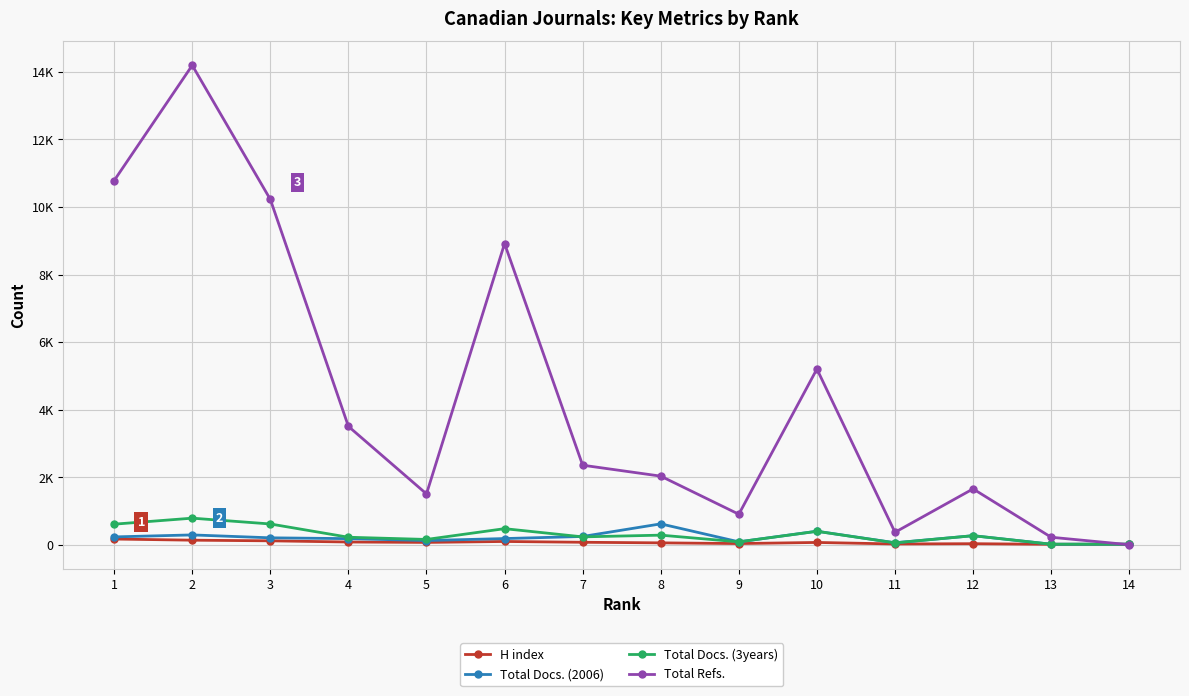

Which series has the largest range (max minus min)?

Total Refs.